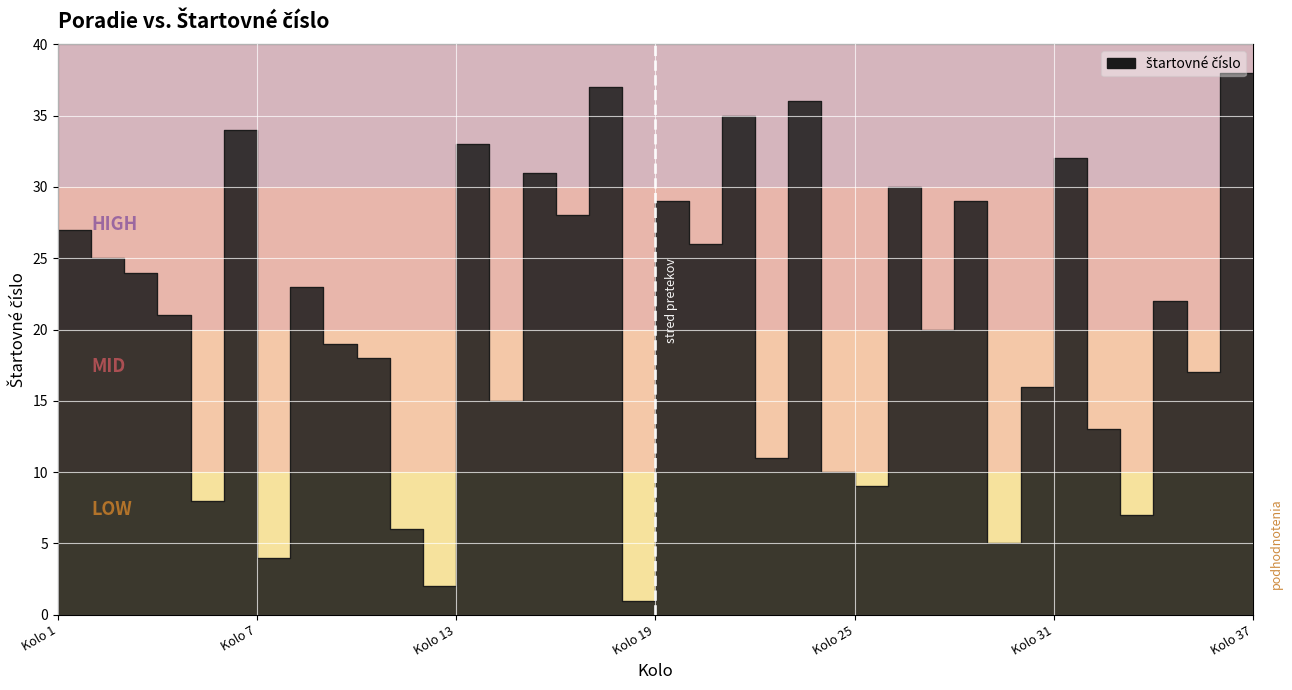

At which label does the data first exceed 21?

Kolo 2